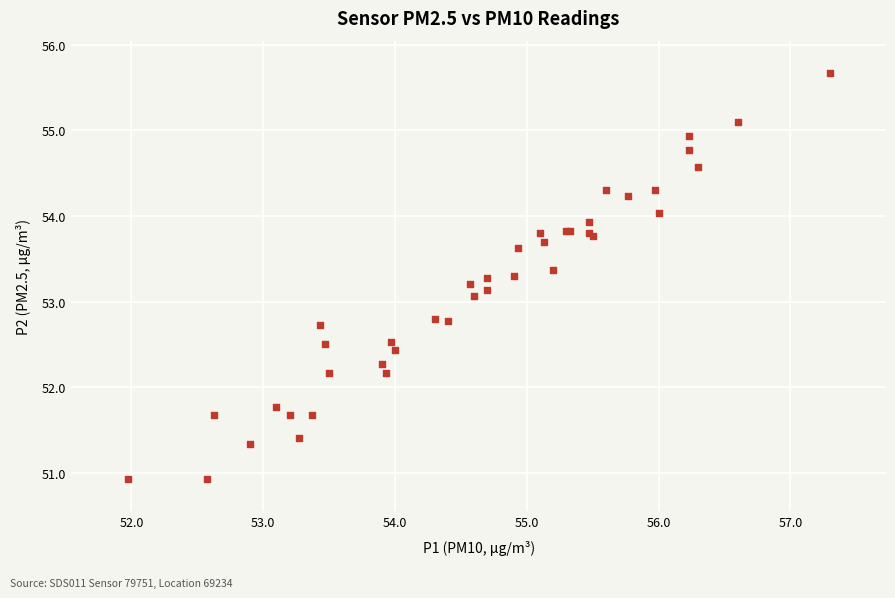

What Y value in the scatter plot is closest to 53?

53.1